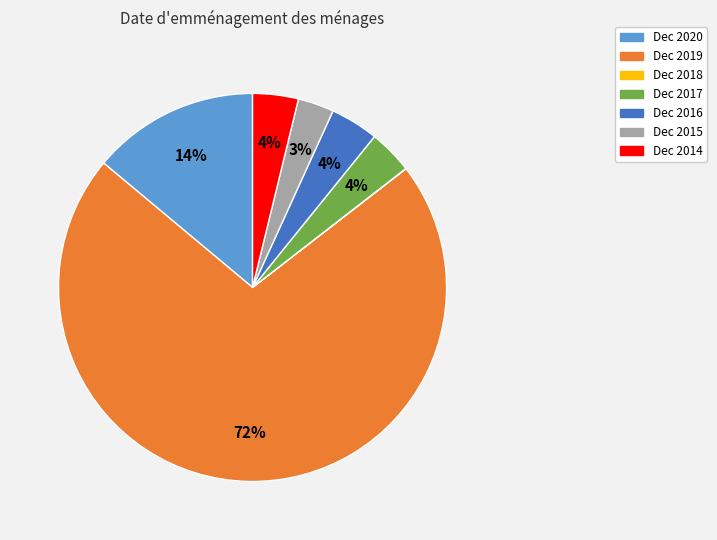

Is the sum of Dec 2017 and Dec 2016 greater than half?

No